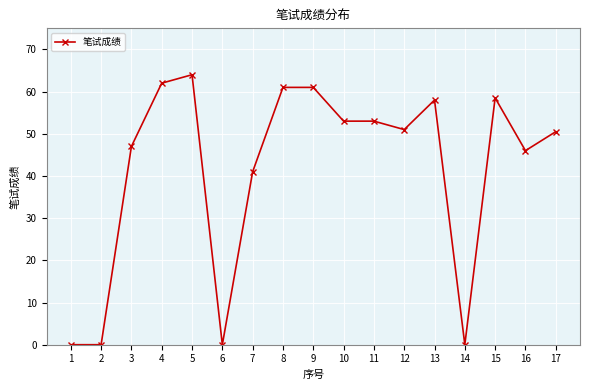

Between 5 and 9, which is larger?

5